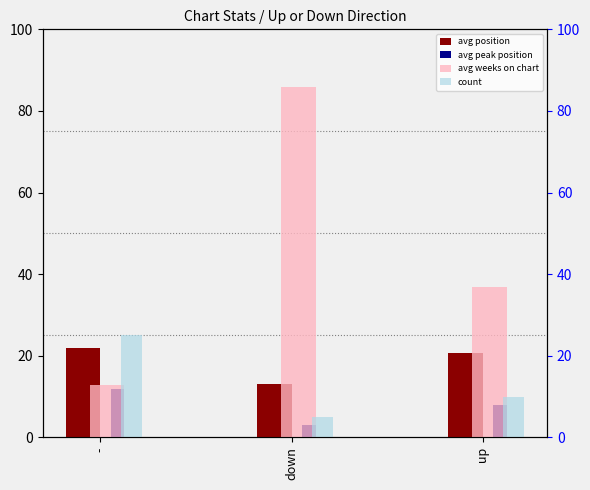

Reading left to right, list all the values displayed in this chart.

avg position: -=21.9	down=13.0	up=20.7
avg peak position: -=11.8	down=3.0	up=8.0
avg weeks on chart: -=12.8	down=85.8	up=36.9
count: -=25.0	down=5.0	up=10.0